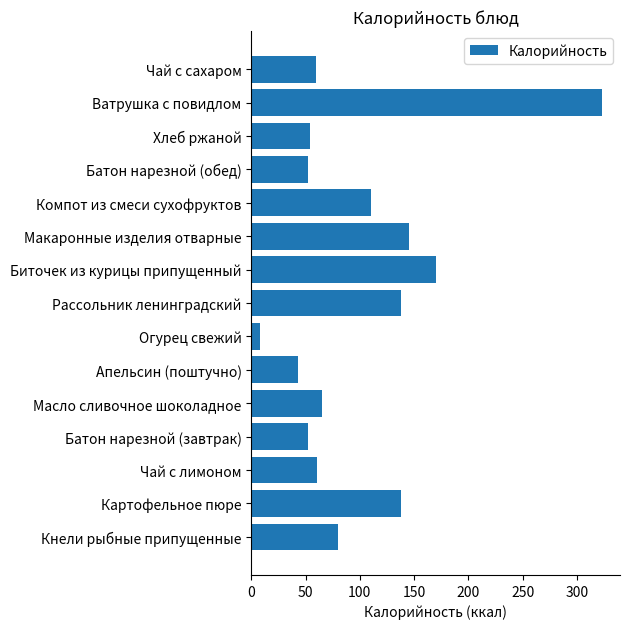

What is the difference between the maximum and minimum values?

314.9